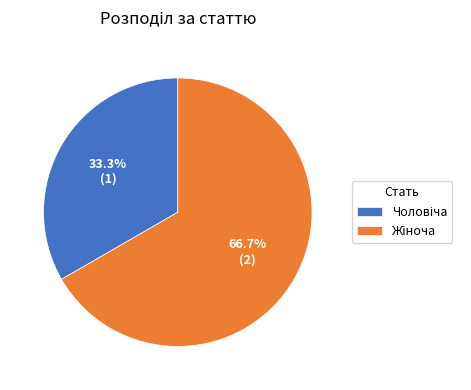

Is there any slice that represents more than half of the pie?

Yes